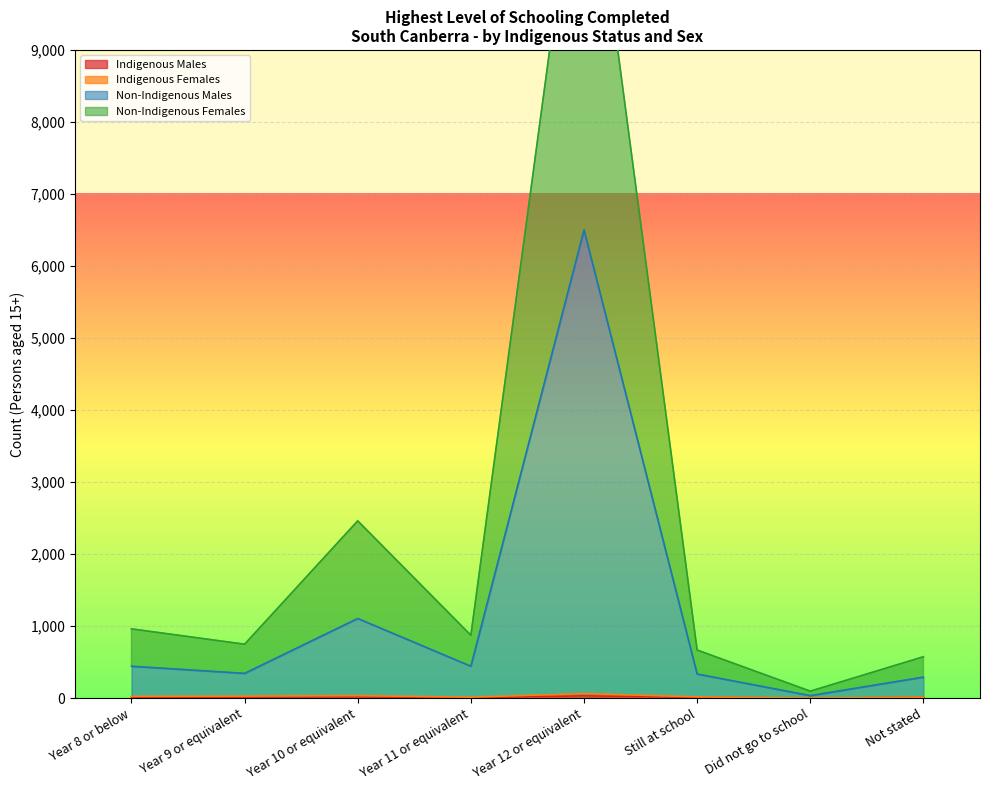

What is the label of the 2nd point from the left?

Year 9 or equivalent